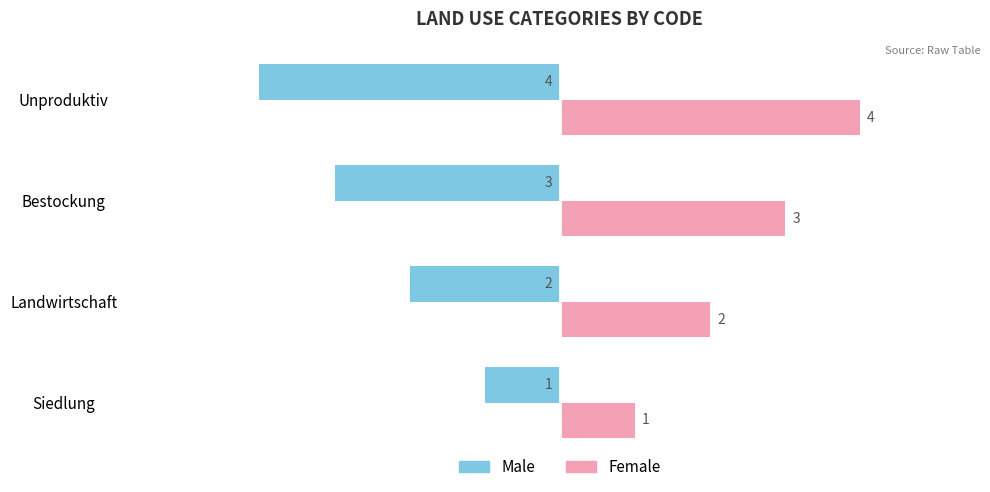

What are all the series names shown in the legend?

Male, Female